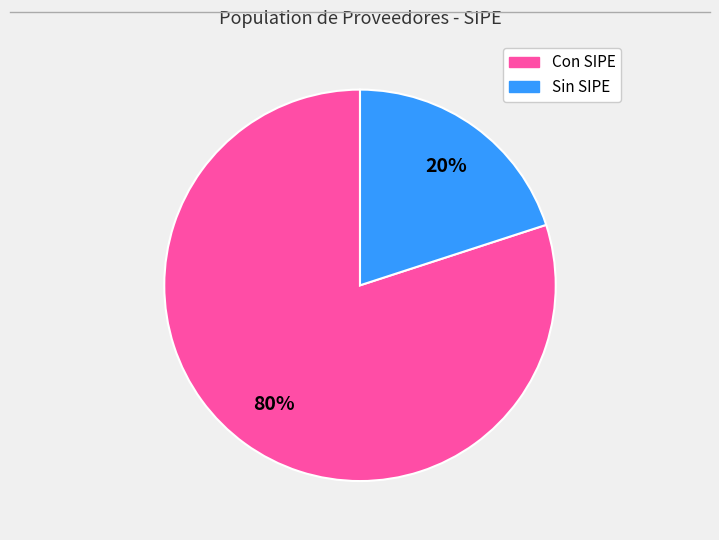

Is there a majority slice in this chart?

Yes